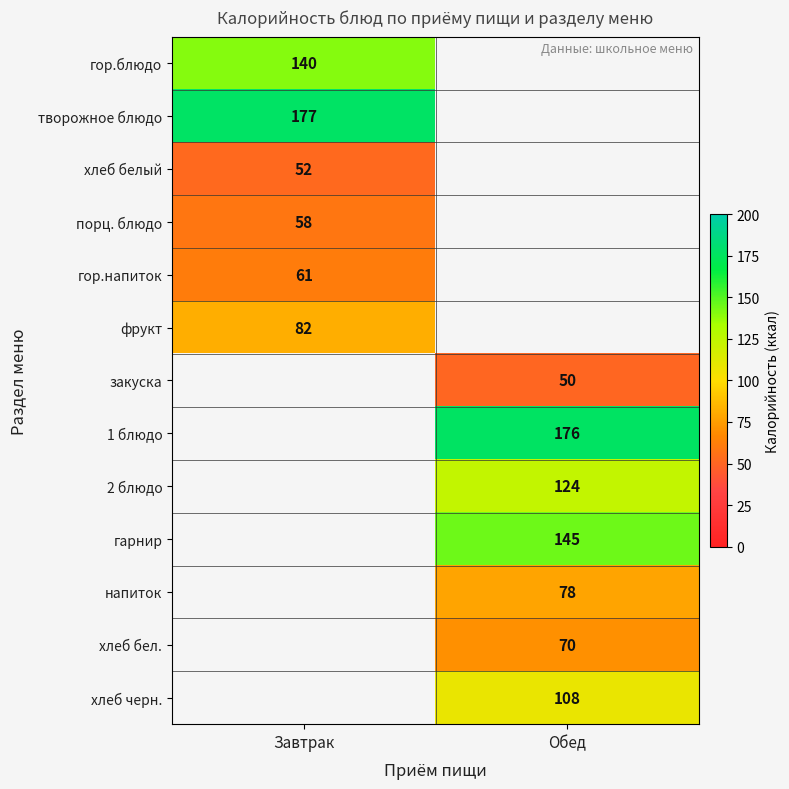

What is the smallest value displayed?

50.0